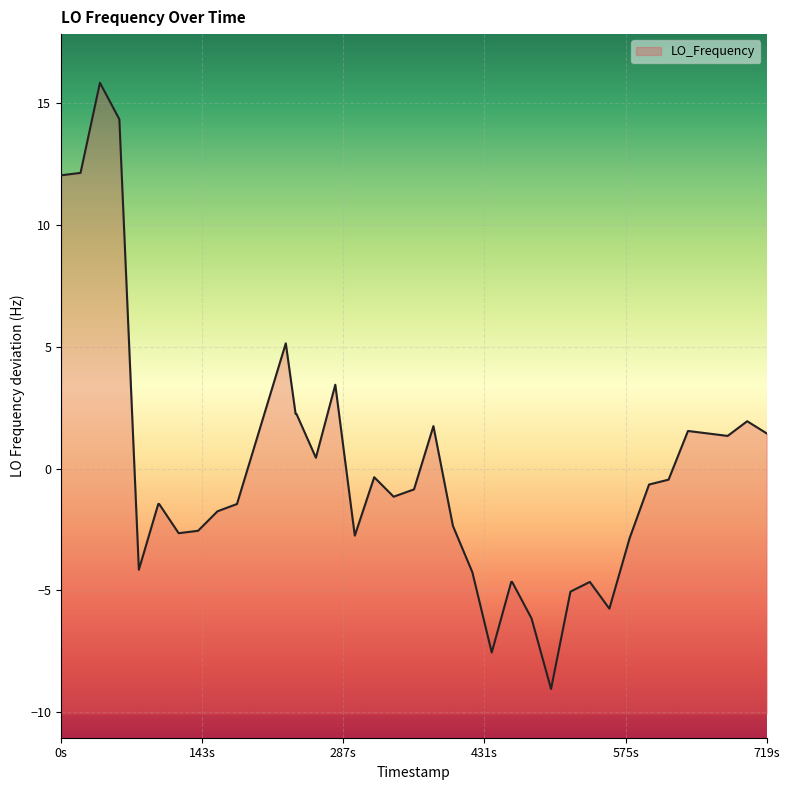

What is the difference between the second highest and second lowest values?

21.9